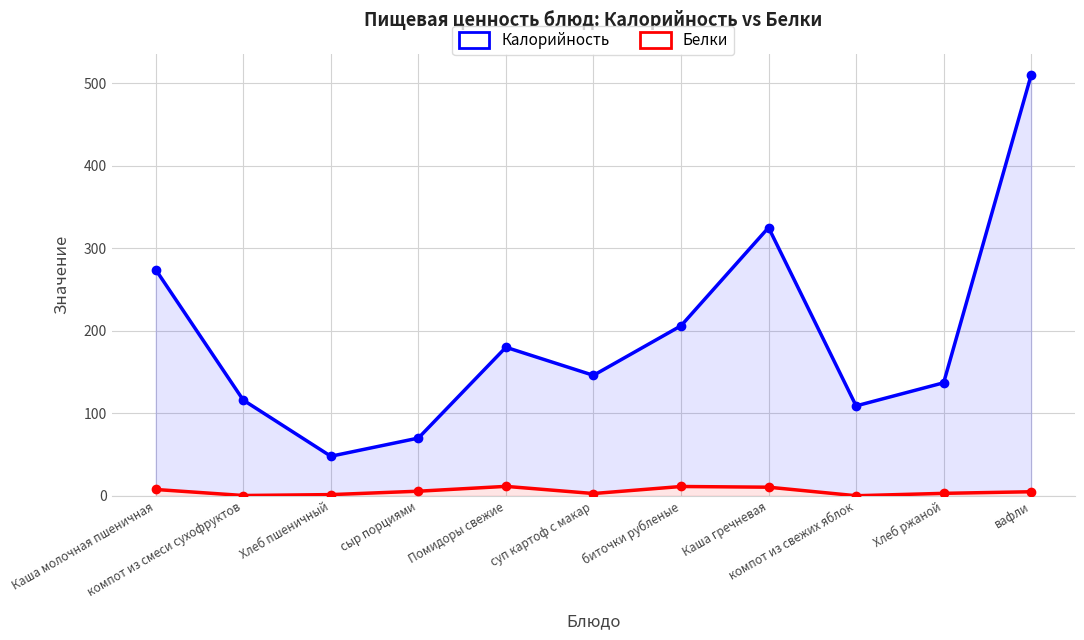

True or false: Калорийность and Белки intersect in this chart.

False